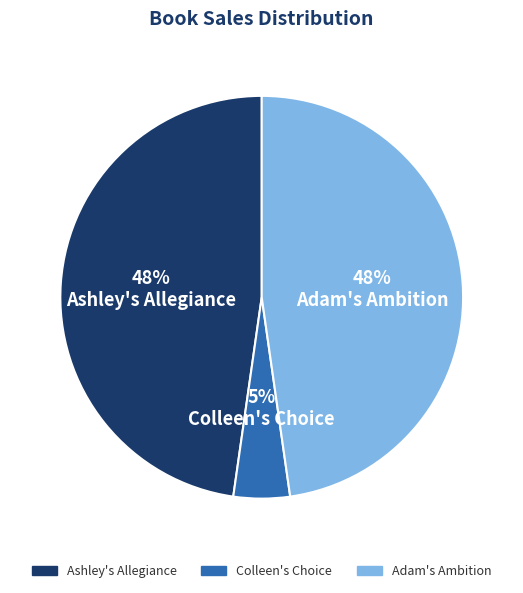

What is the smallest slice in the pie chart?

Colleen's Choice